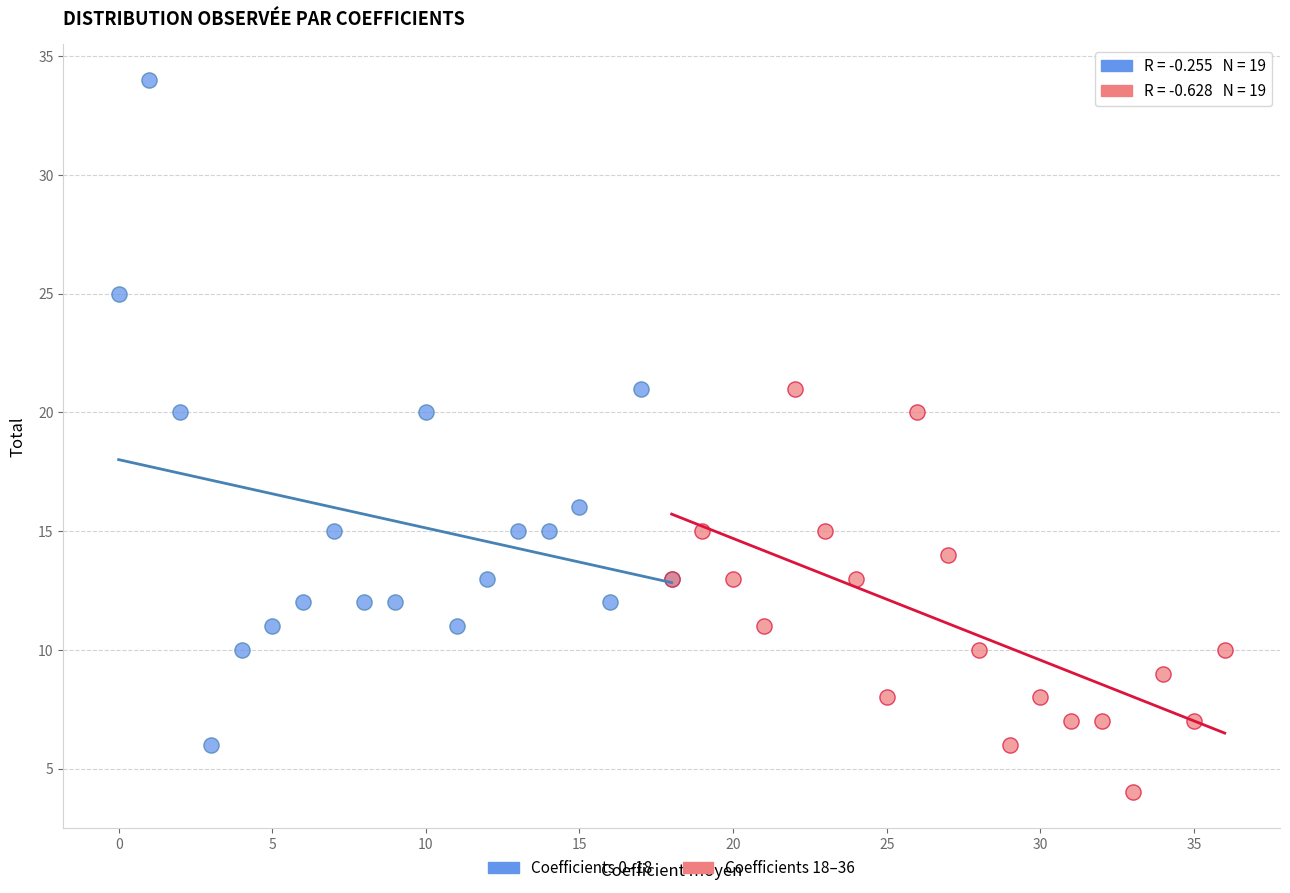

Which series contains the highest Y value?

Coefficients 0–18